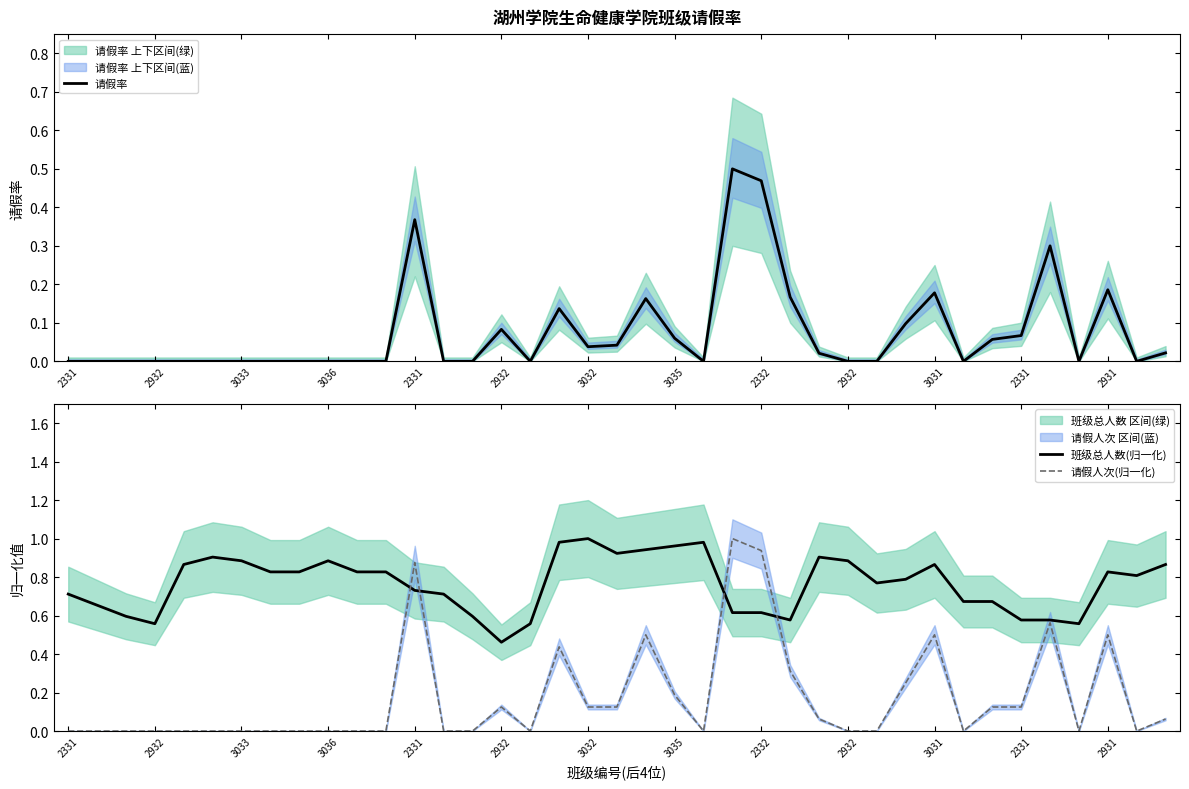

At which label is 请假人次(归一化) closest to 0?

2331